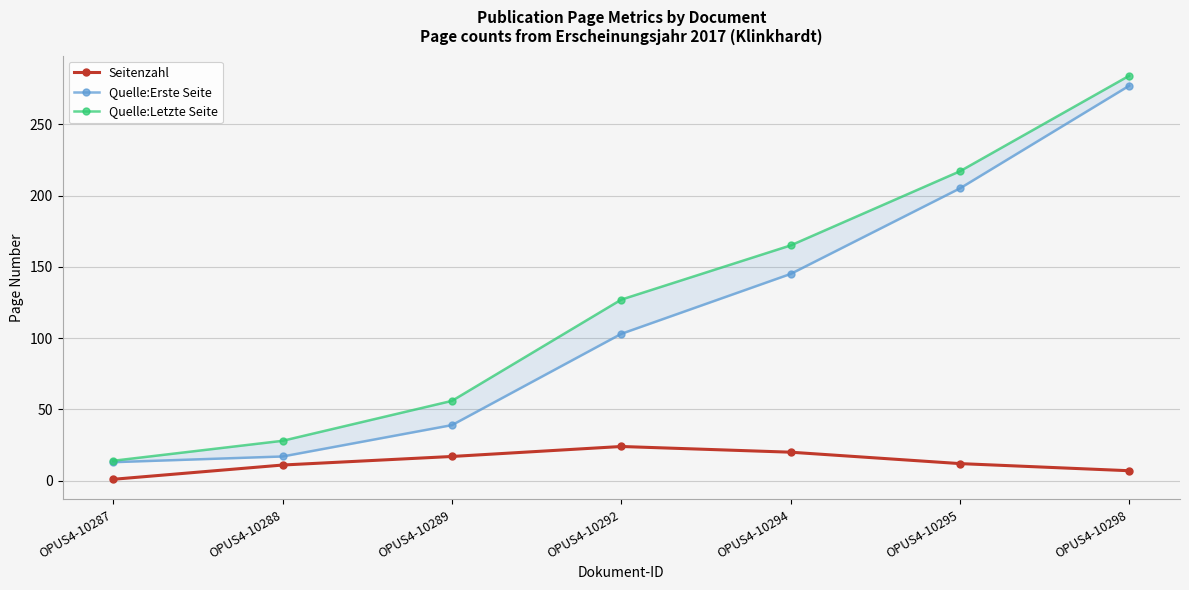

How many values in the Quelle:Letzte Seite series are below 127?

3